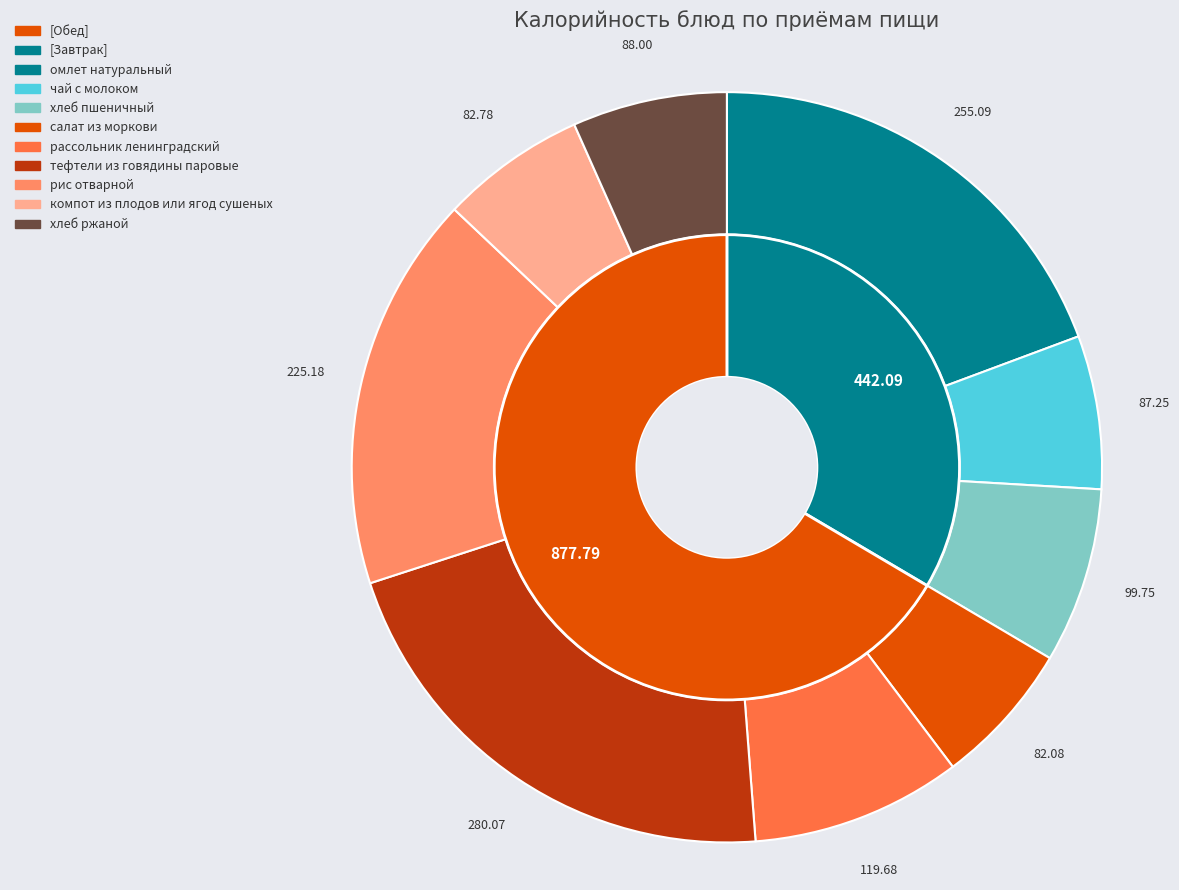

To the nearest percent, what is the combined percentage of омлет натуральный and салат из моркови?

26%